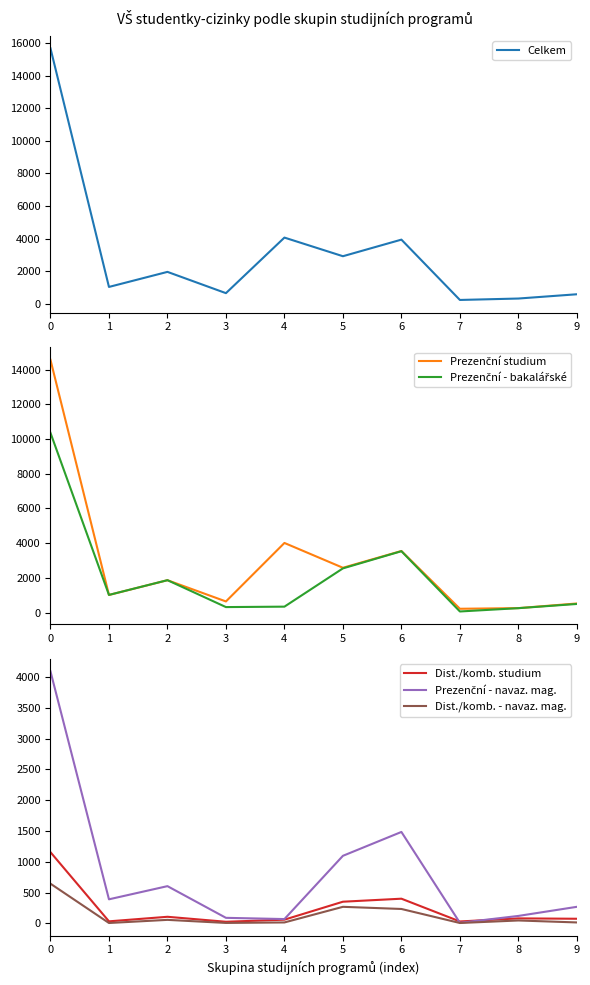

Which has a higher value, 6 or 1?

6